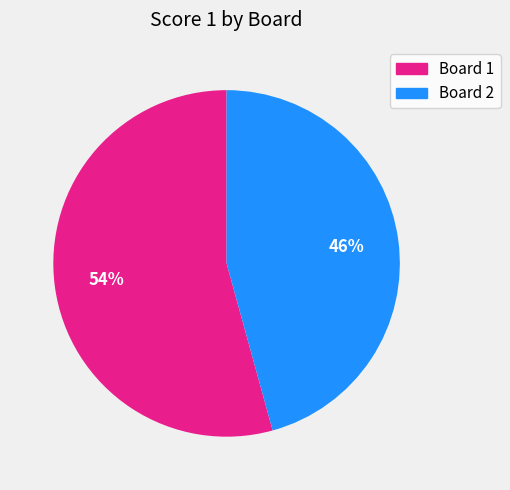

Does any single category account for the majority?

Yes